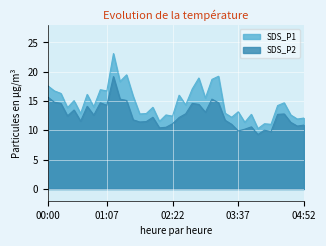

True or false: SDS_P1 and SDS_P2 cross at least once.

False